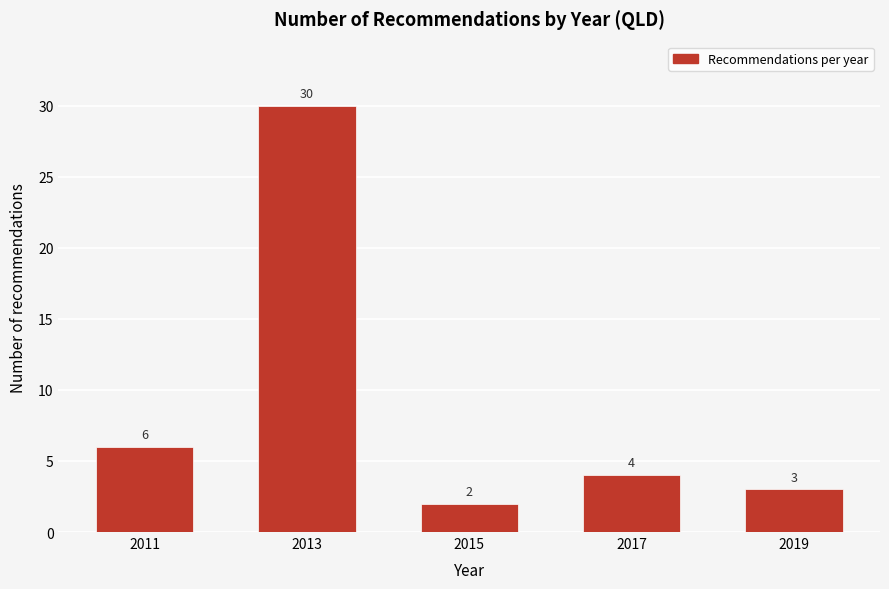

Reading left to right, what are all the values shown in this chart?

6	30	2	4	3